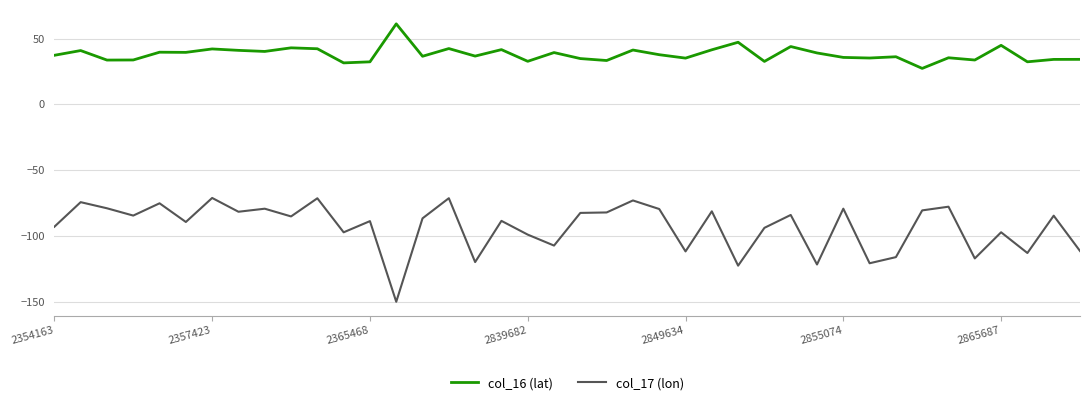

True or false: col_17 (lon) and col_16 (lat) intersect in this chart.

False